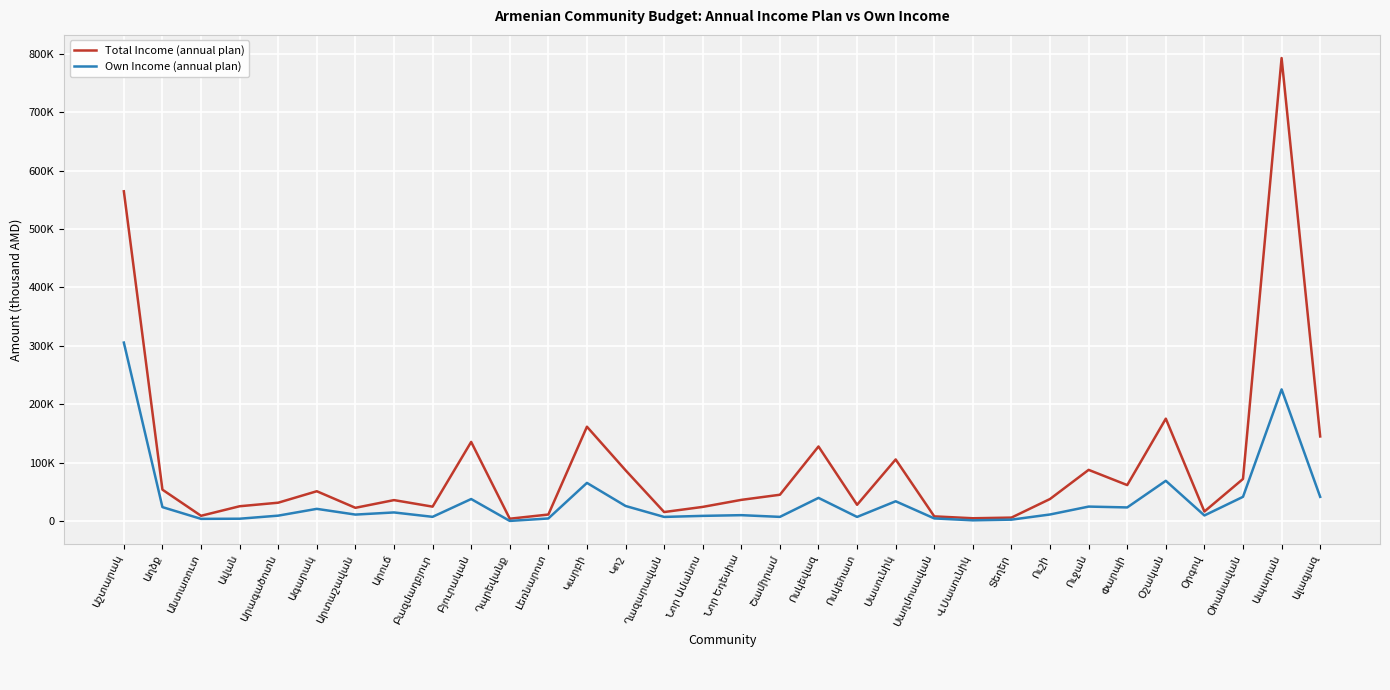

What is the spread (max minus min) of values at Ոսկեհատ?

20788.0